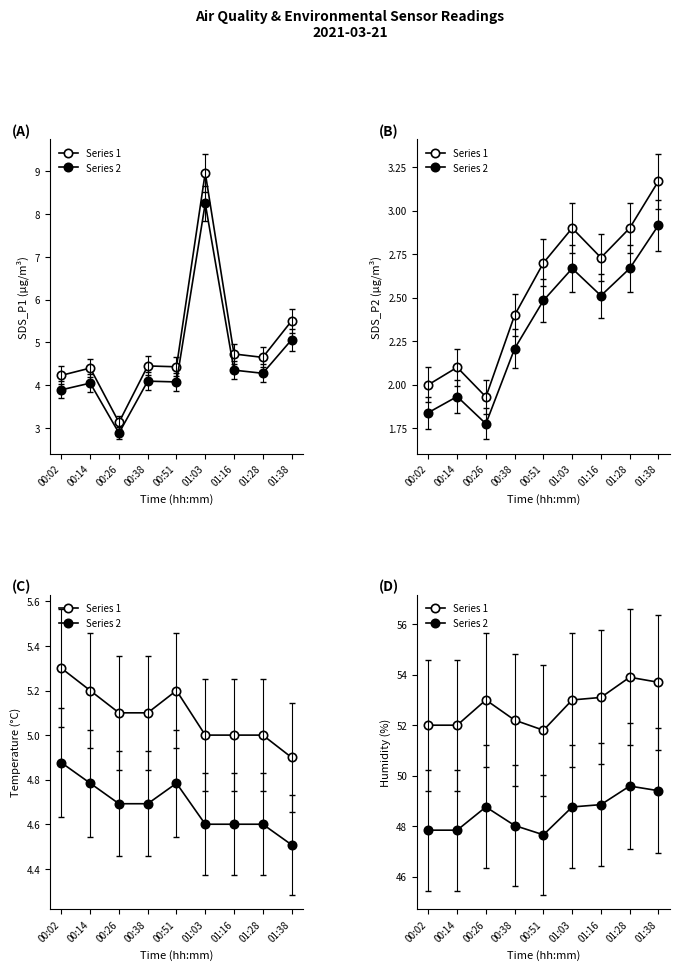

Is the value of Series 2 at 00:51 greater than the value of Series 1 at 01:38?

No